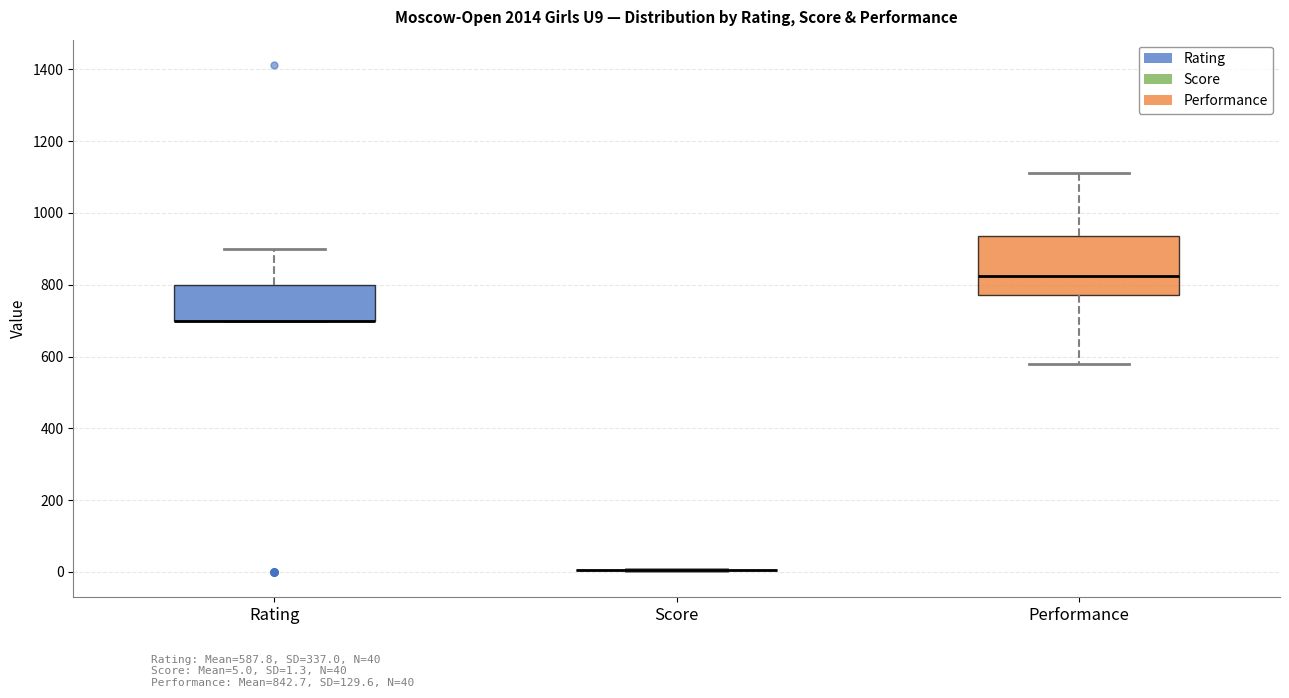

Reading left to right, transcribe this box plot: for each box, give where its median line is, the range the box spans, and where its two whiskers end, as read against the y-axis. The values are not printed on the chart, so give them approximately, as read against the axis.

Rating: median 700 (drawn on the box's lower edge), box 700 to 800, whiskers 700 to 900
Score: box collapsed to a line at 0, whiskers 0 to 0
Performance: median 820, box 780 to 940, whiskers 580 to 1120